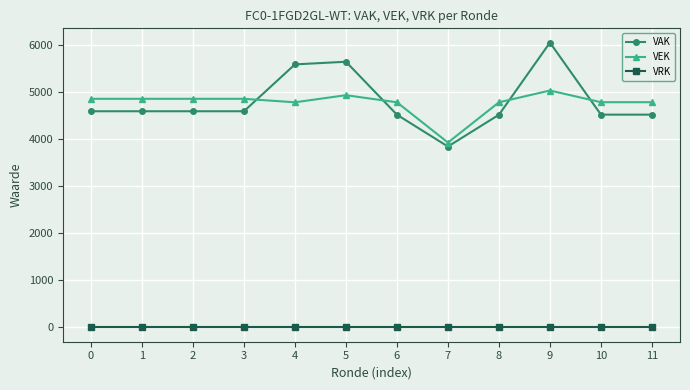

True or false: VAK and VRK cross at least once.

False